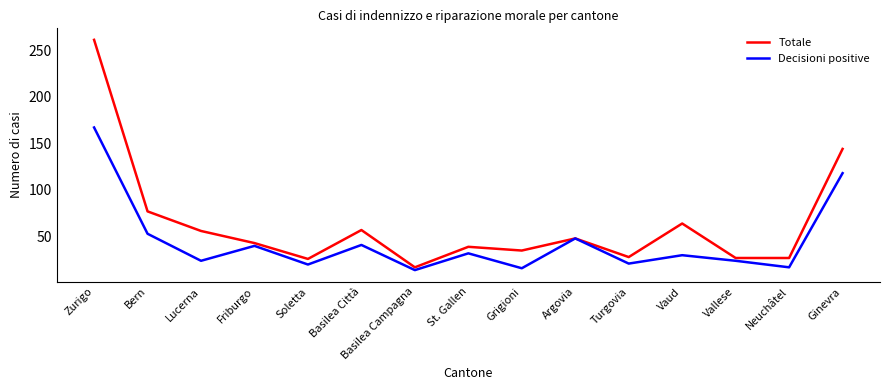

What position from the right is Basilea Campagna?

9